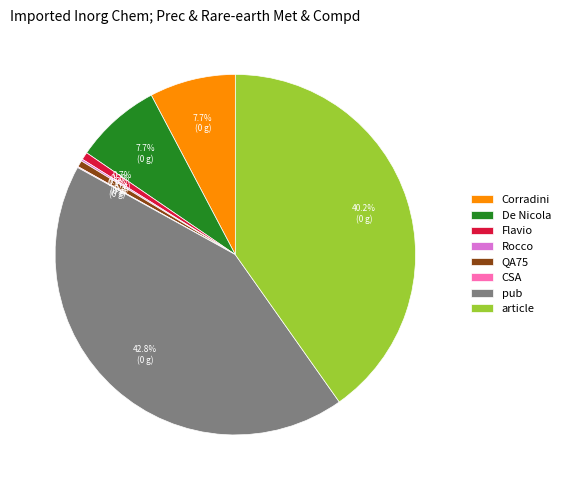

What is the largest slice in the pie chart?

pub